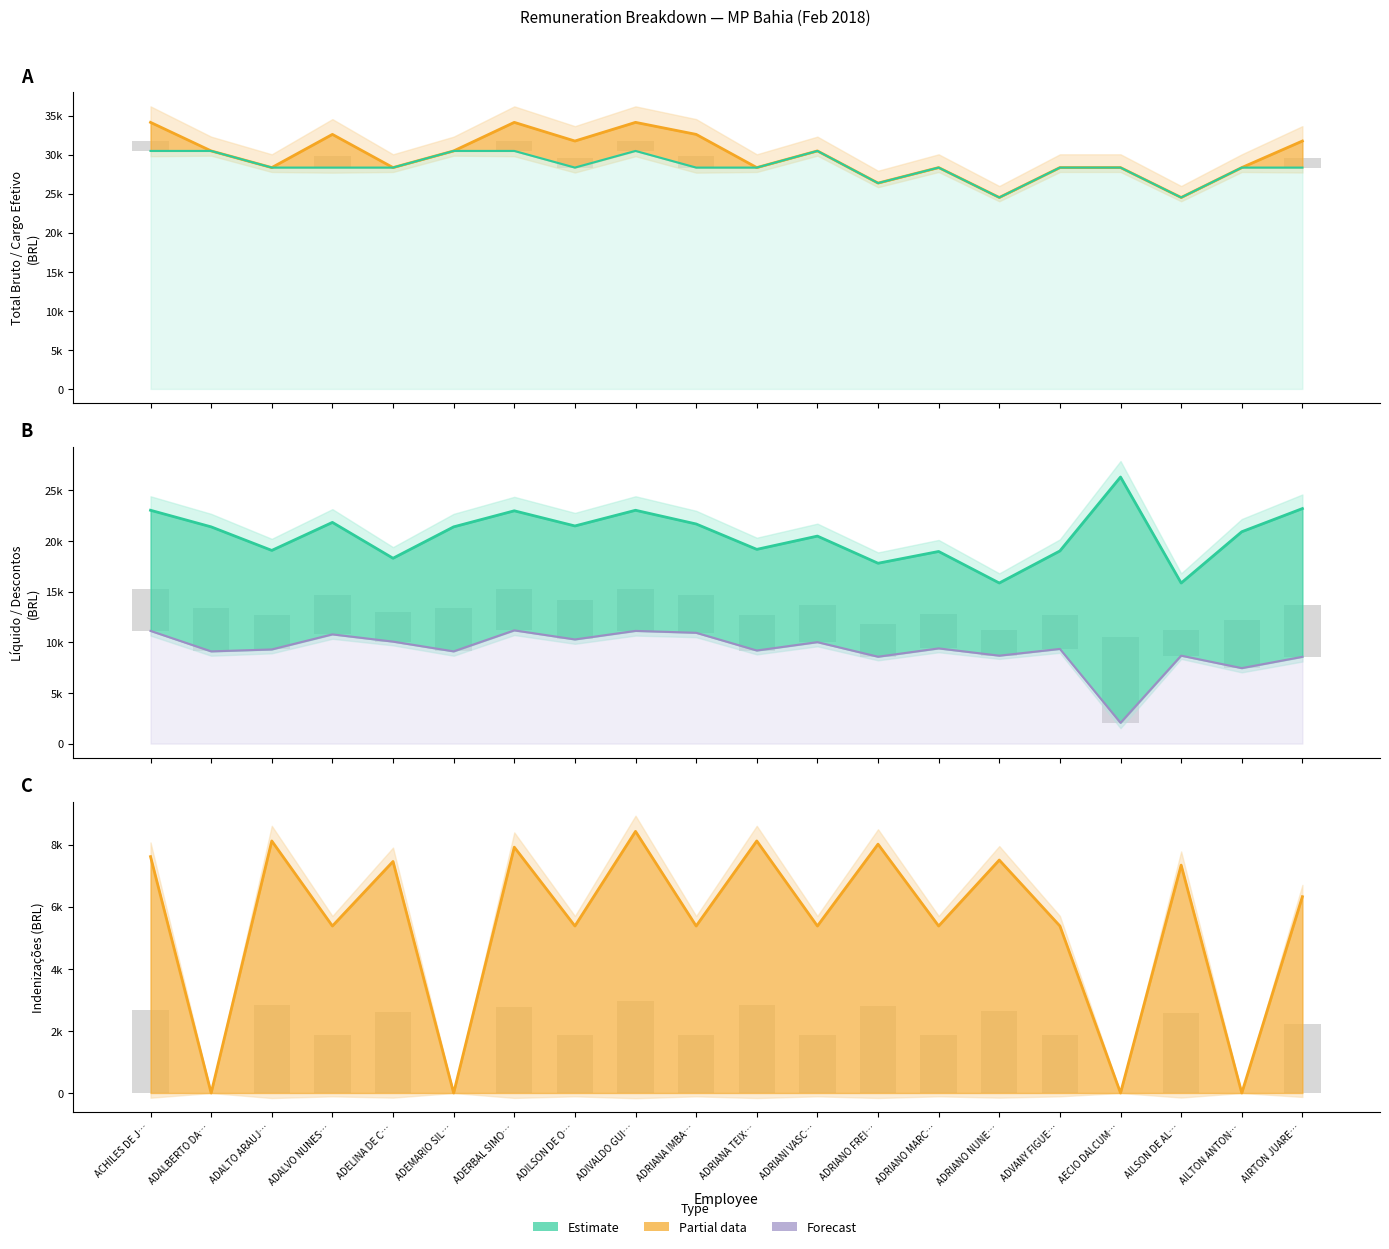

Between ADALVO NUNES… and ADRIANA TEIX…, which is larger?

ADALVO NUNES…